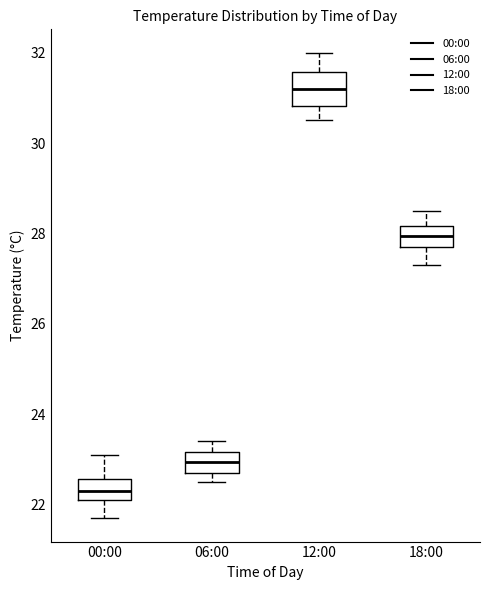

Which box's median line is the highest?

12:00